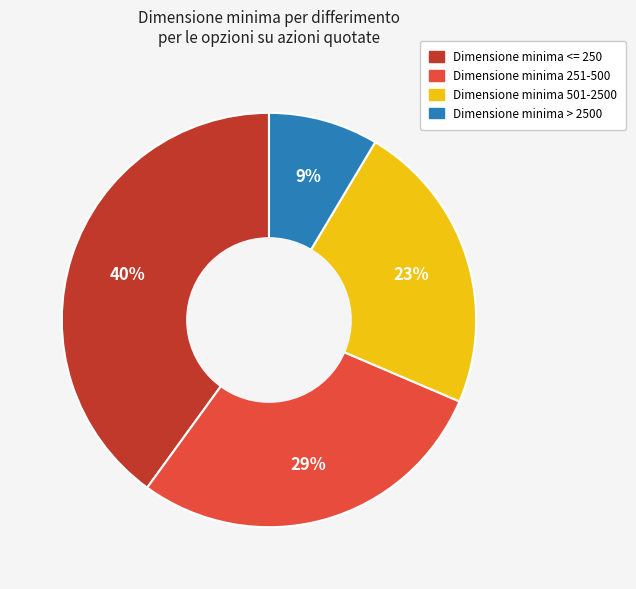

To the nearest percent, what is the average slice percentage?

25%